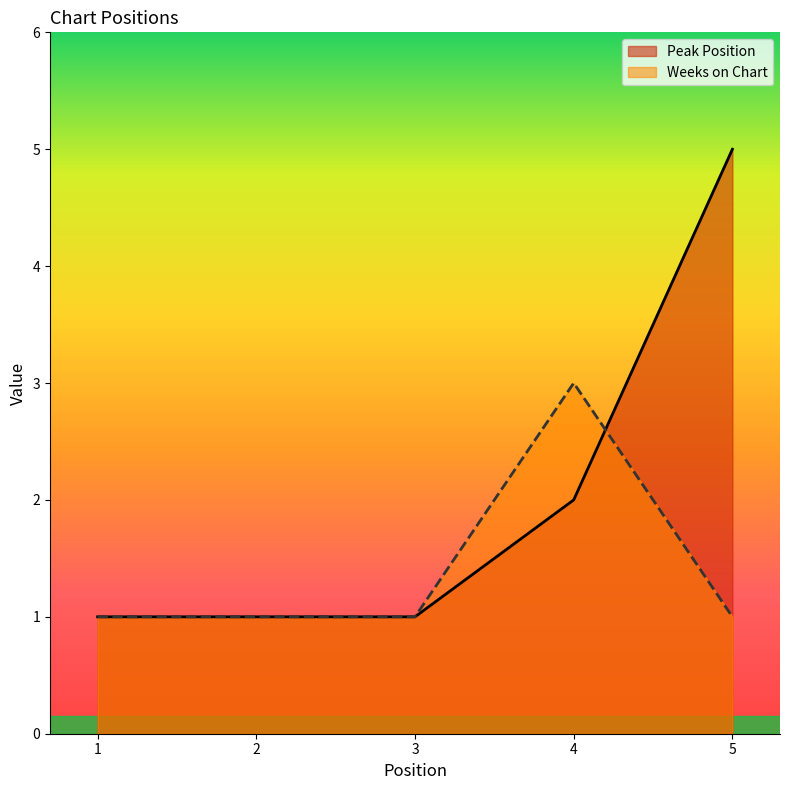

Between which two adjacent categories do Peak Position and Weeks on Chart first intersect?

4 and 5